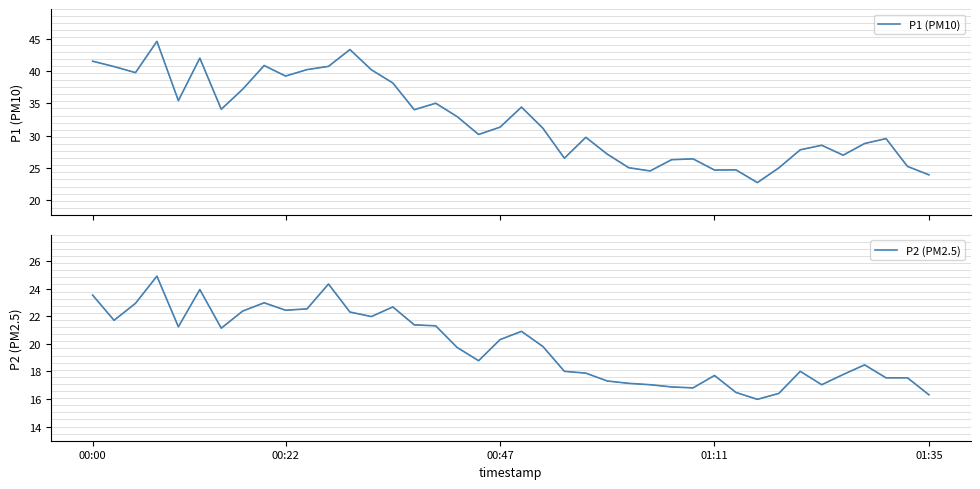

True or false: P2 (PM2.5) and P1 (PM10) intersect in this chart.

False